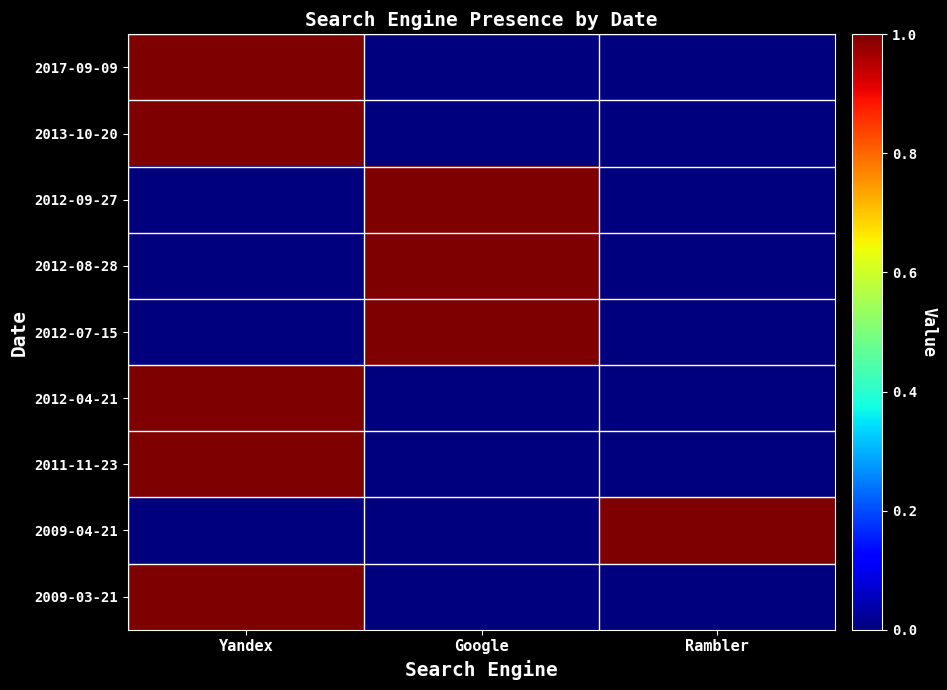

Reading left to right, list all the values displayed in this chart.

2017-09-09: Yandex=1	Google=0	Rambler=0
2013-10-20: Yandex=1	Google=0	Rambler=0
2012-09-27: Yandex=0	Google=1	Rambler=0
2012-08-28: Yandex=0	Google=1	Rambler=0
2012-07-15: Yandex=0	Google=1	Rambler=0
2012-04-21: Yandex=1	Google=0	Rambler=0
2011-11-23: Yandex=1	Google=0	Rambler=0
2009-04-21: Yandex=0	Google=0	Rambler=1
2009-03-21: Yandex=1	Google=0	Rambler=0